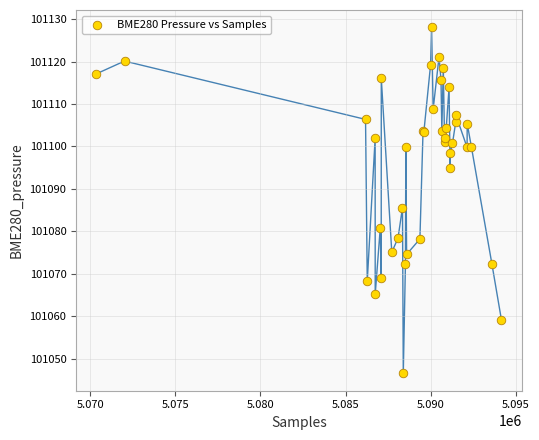

What Y value in the scatter plot is closest to 101087?

101085.6